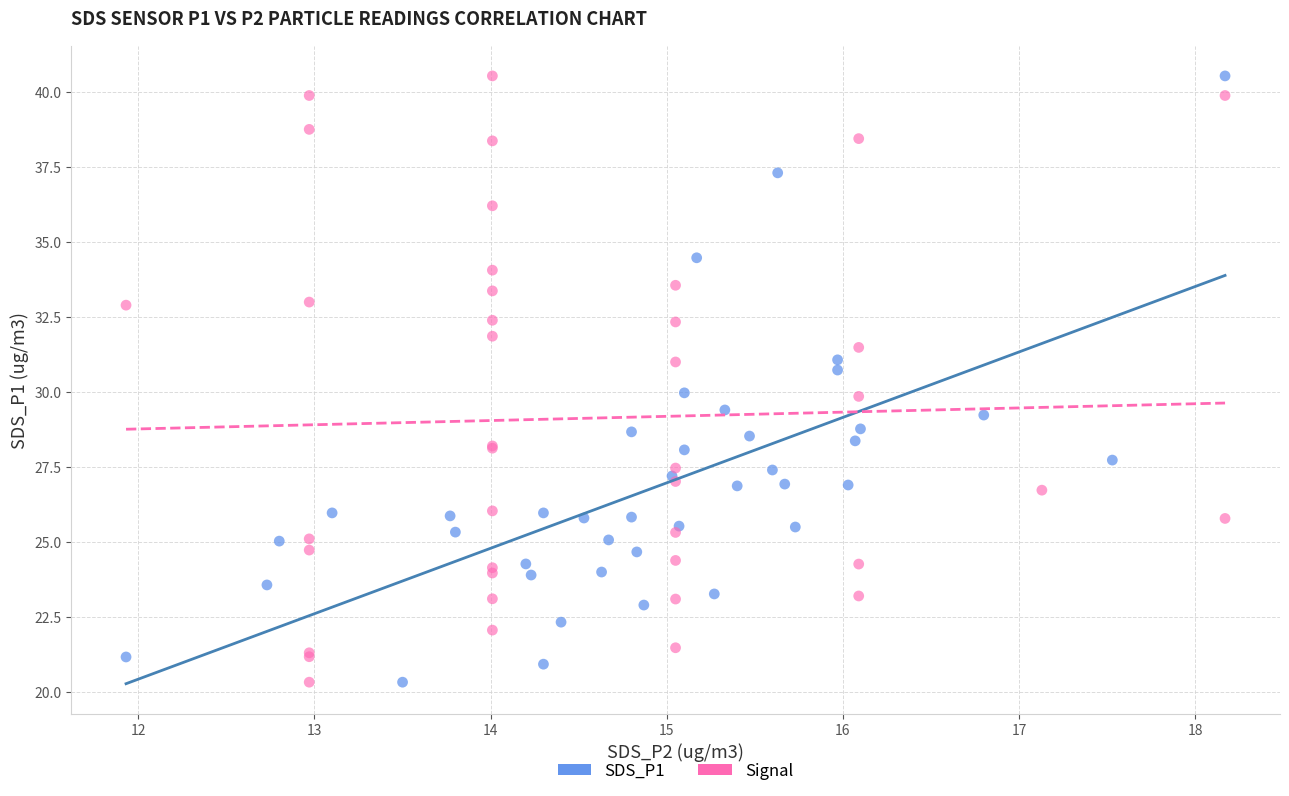

What are all the series names shown in the legend?

SDS_P1, Signal